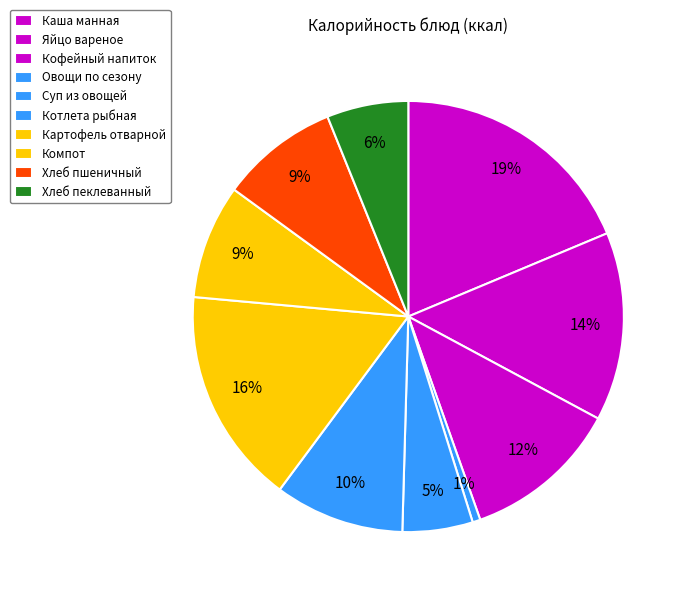

Is it true that Хлеб пшеничный is 9% of the pie?

True